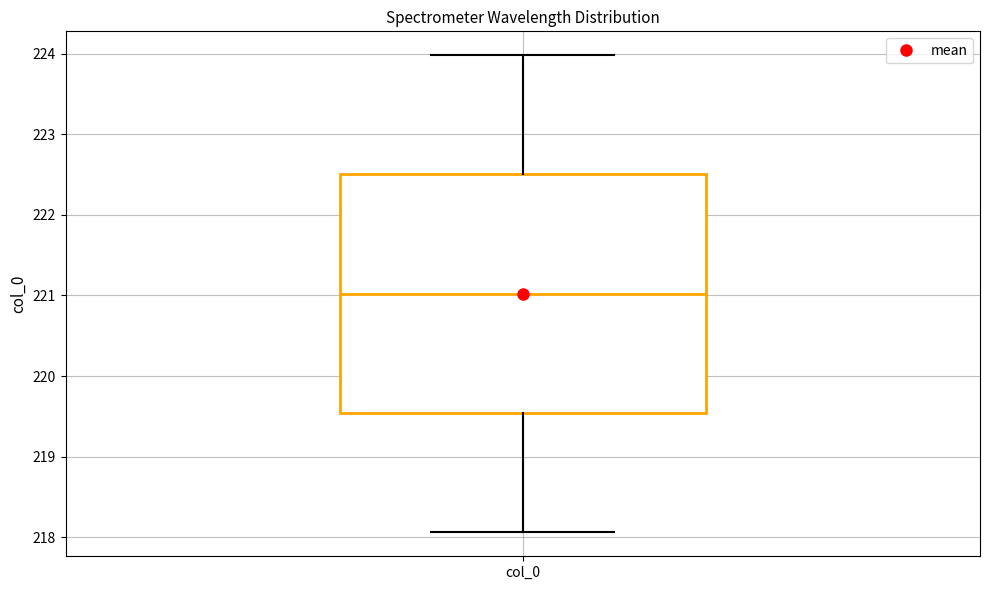

Where does the lower whisker of the box for col_0 end on the y-axis? The values are not printed on the chart, so give them approximately, as read against the axis.

218.1